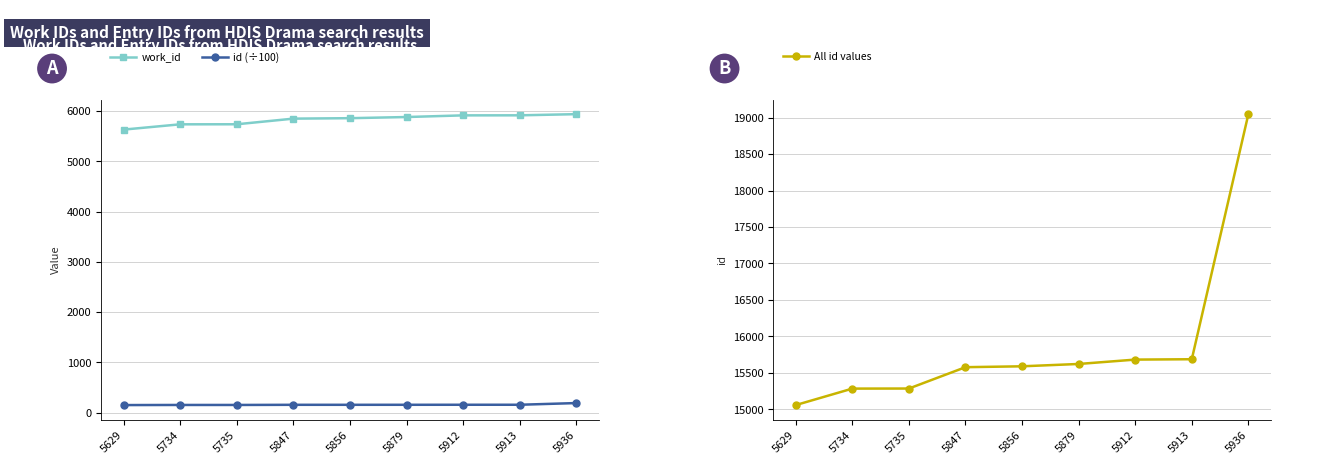

What is the value of the All id values point at the 1st from the left?

15056